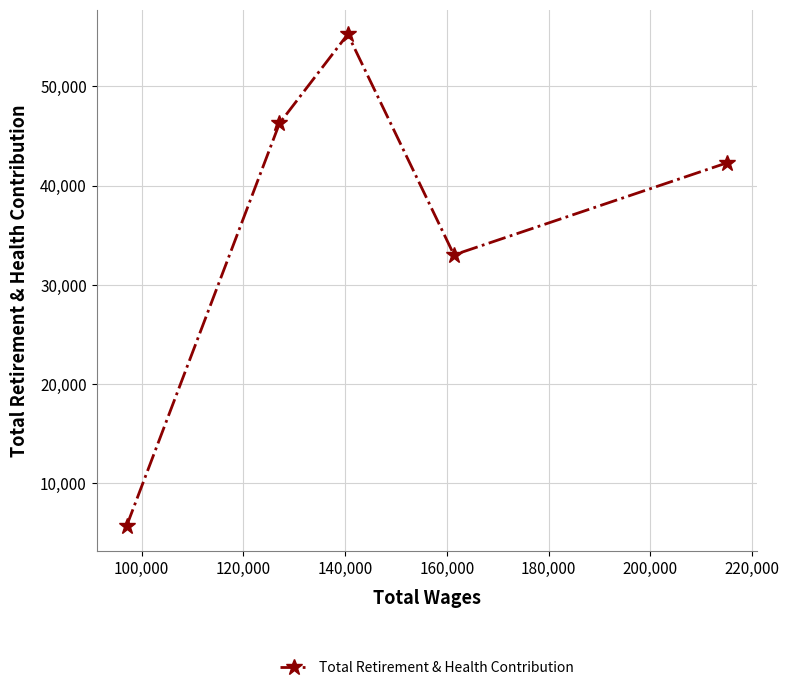

What is the minimum value shown in the chart?

5678